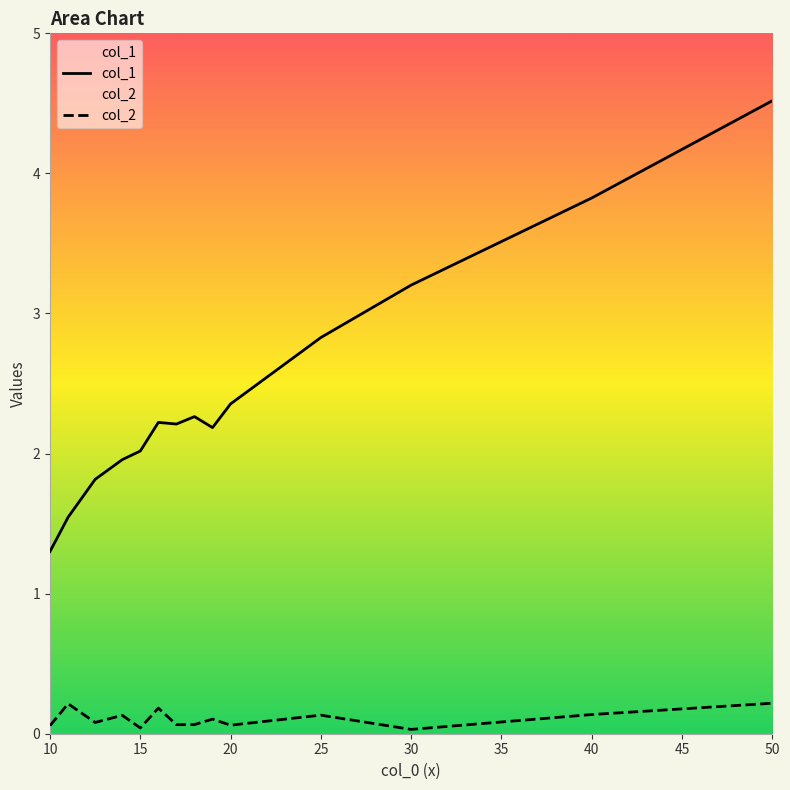

True or false: col_1 and col_2 cross at least once.

False